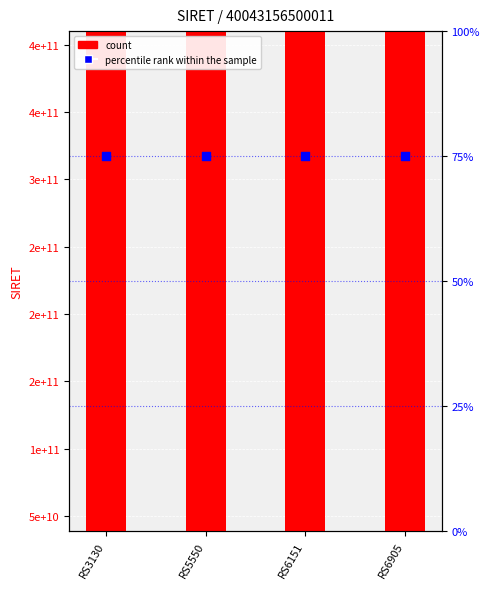

Which series has the largest Y range (max minus min)?

count